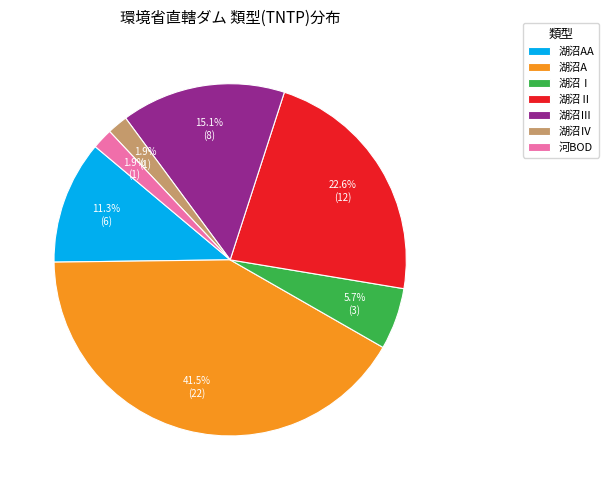

Is it true that 湖沼Ⅳ is 12% of the pie?

False